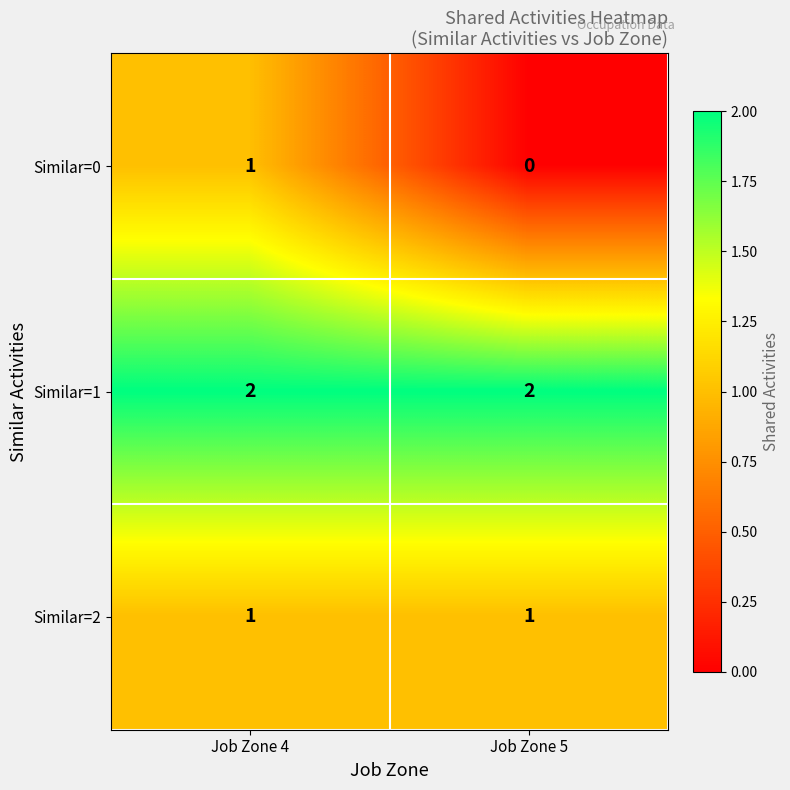

Between Job Zone 4 and Job Zone 5, which series saw the biggest shift?

Similar=0